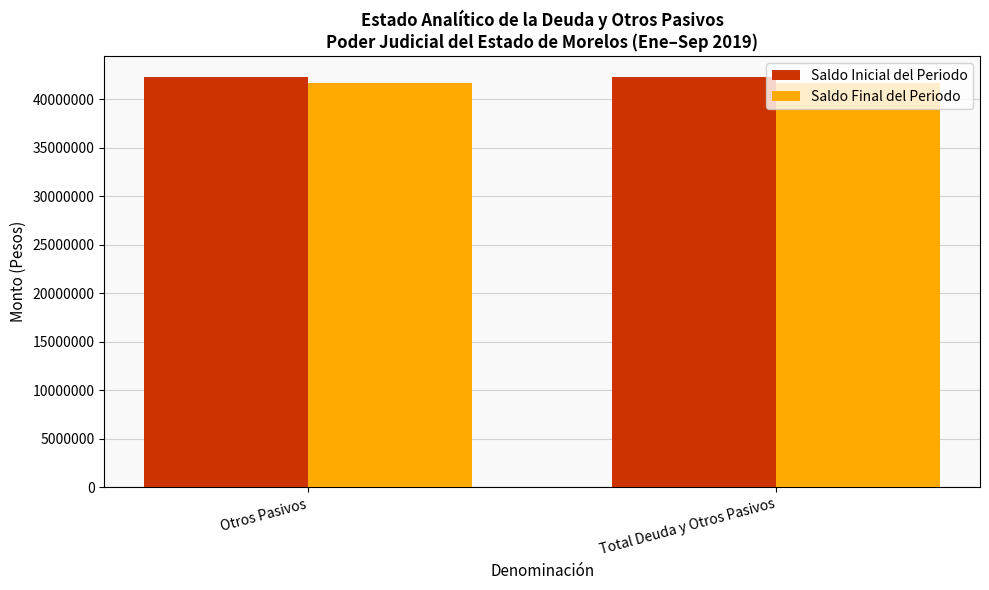

What are all the series names shown in the legend?

Saldo Inicial del Periodo, Saldo Final del Periodo